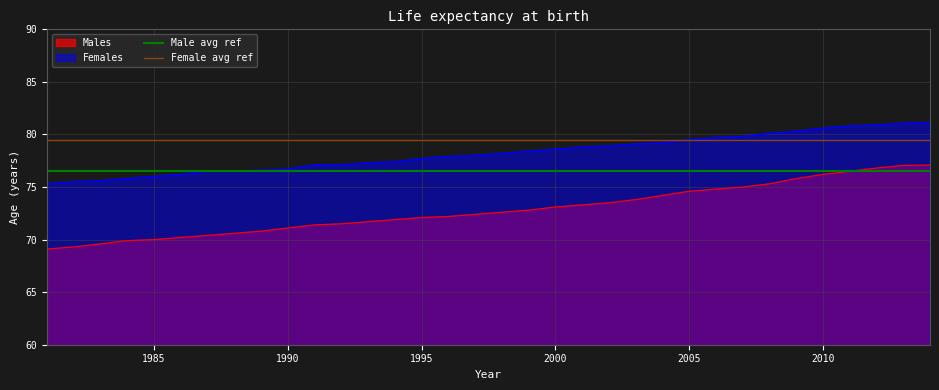

What is the sum of all Female avg ref values?

159.0